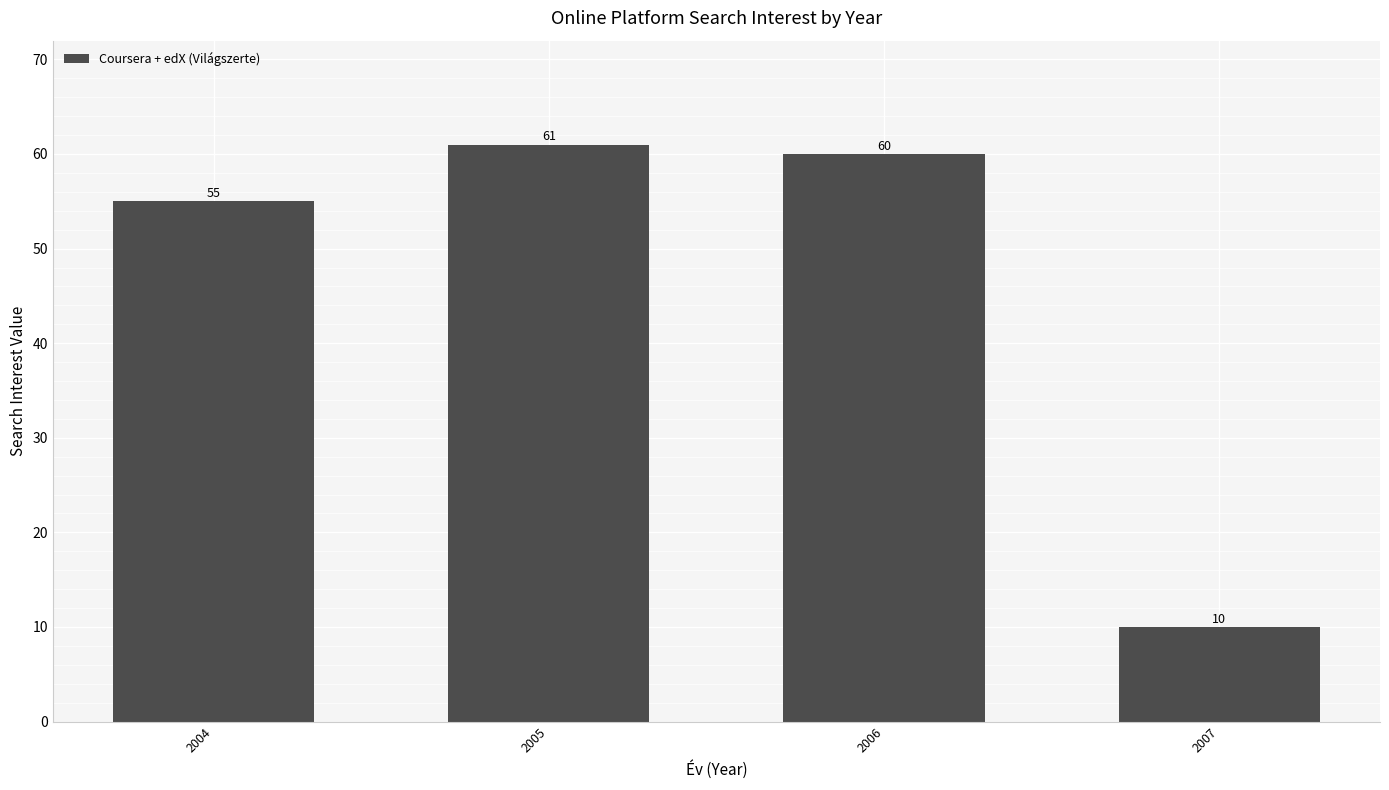

Rank the categories by value from lowest to highest.

2007, 2004, 2006, 2005